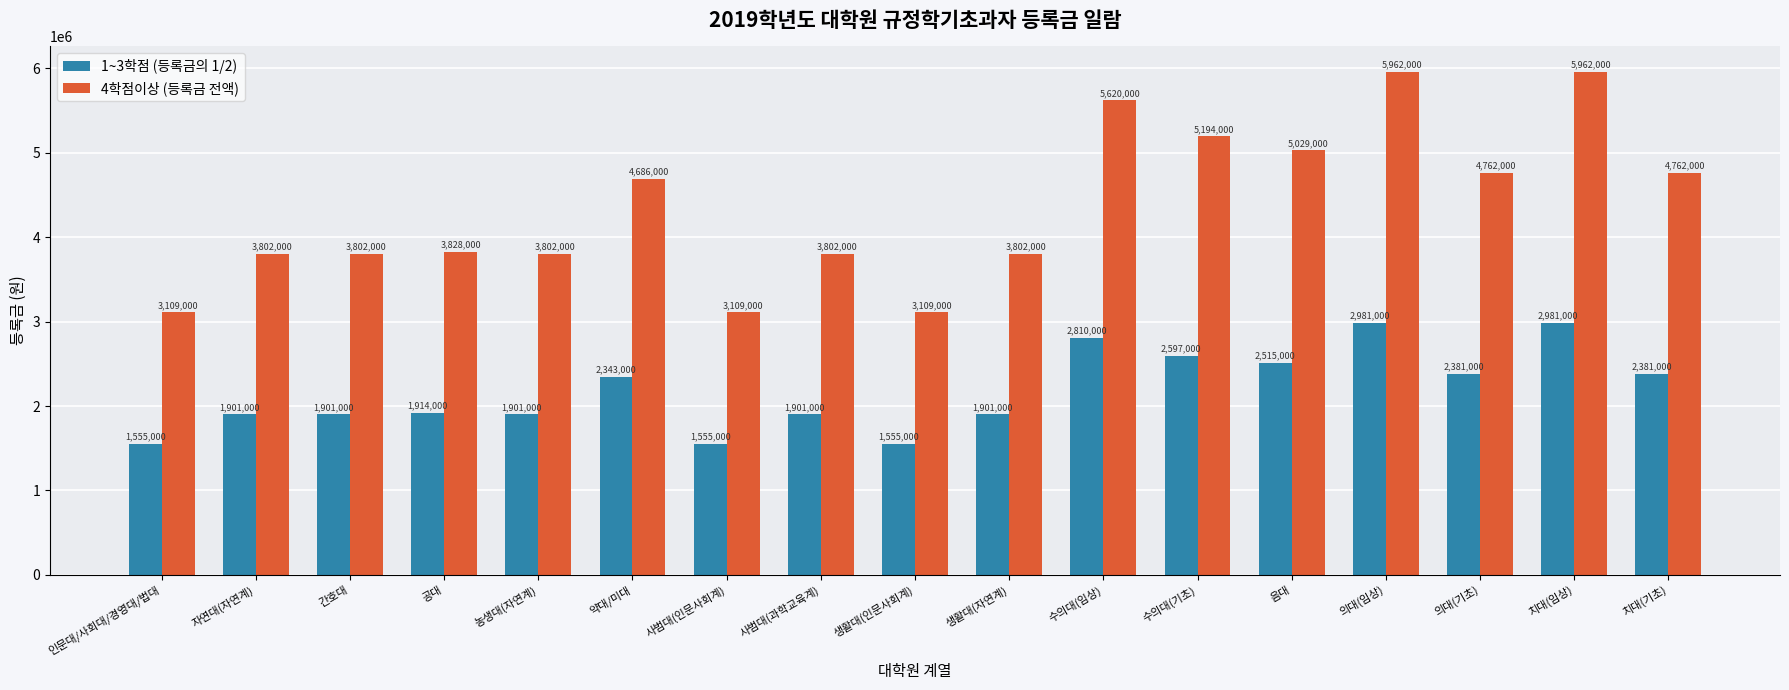

What is the label of the 16th bar from the left?

치대(임상)